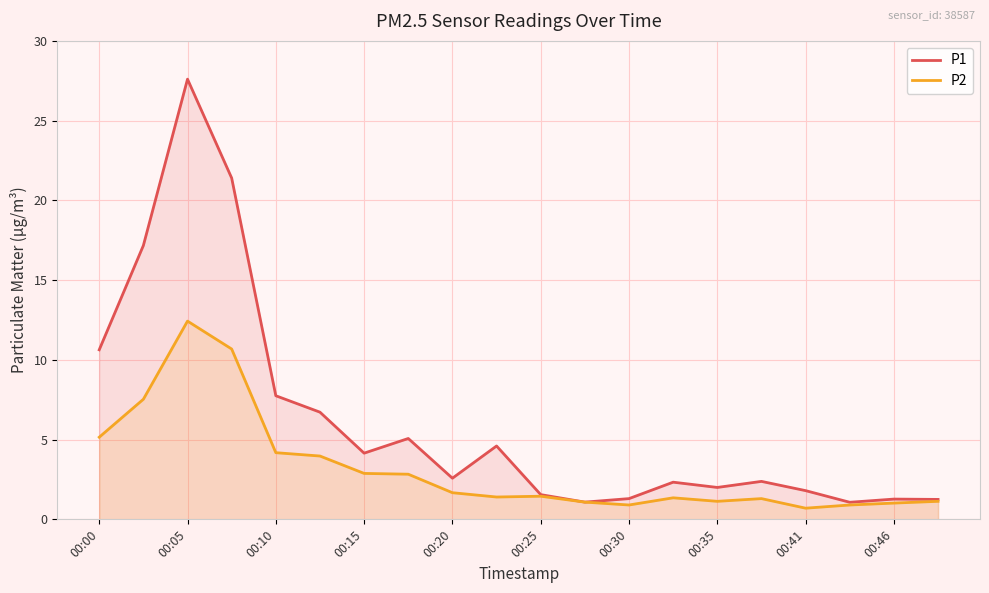

Where is P2 nearest to the value 6?

00:00